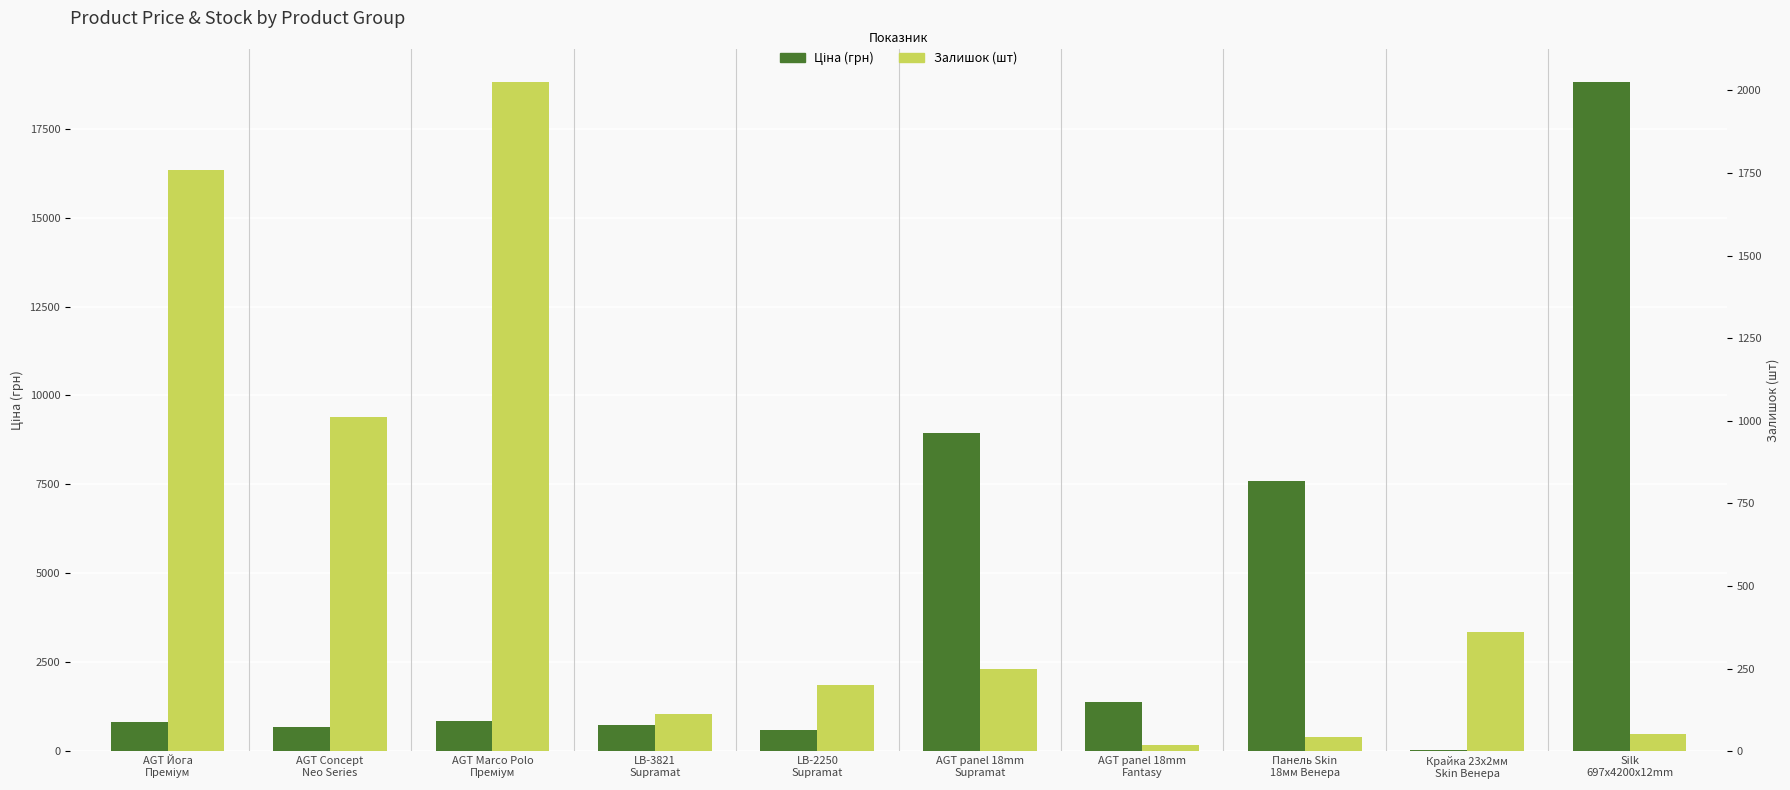

Reading left to right, list all the values displayed in this chart.

Ціна (грн): AGT Йога
Преміум=818.5	AGT Concept
Neo Series=693.7	AGT Marco Polo
Преміум=848.4	LB-3821
Supramat=752.2	LB-2250
Supramat=584.4	AGT panel 18mm
Supramat=8934.1	AGT panel 18mm
Fantasy=1375.4	Панель Skin
18мм Венера=7596.5	Крайка 23x2мм
Skin Венера=32.0	Silk
697x4200x12mm=18796.8
Залишок (шт): AGT Йога
Преміум=1759.0	AGT Concept
Neo Series=1013.0	AGT Marco Polo
Преміум=2024.0	LB-3821
Supramat=113.0	LB-2250
Supramat=202.0	AGT panel 18mm
Supramat=249.0	AGT panel 18mm
Fantasy=20.0	Панель Skin
18мм Венера=44.0	Крайка 23x2мм
Skin Венера=360.0	Silk
697x4200x12mm=52.0